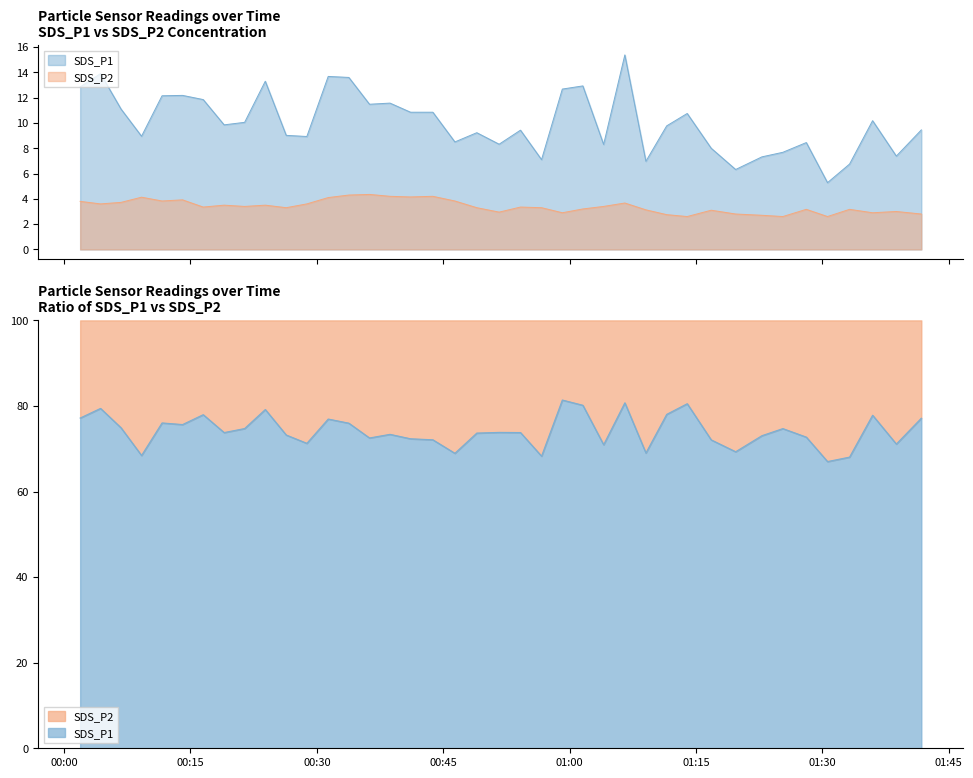

How many lines are shown in the chart?

2